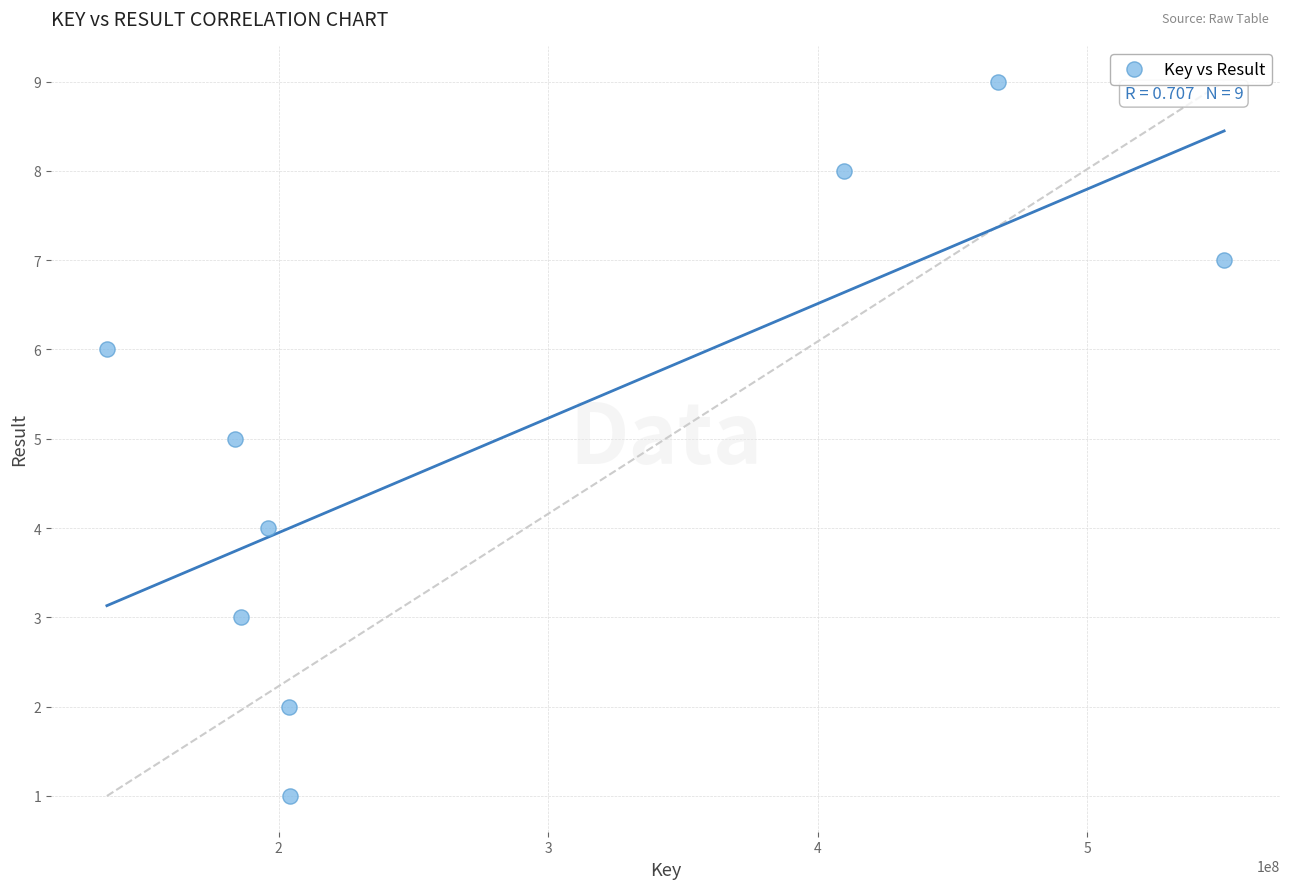

What is the range of Y values (max minus min)?

8